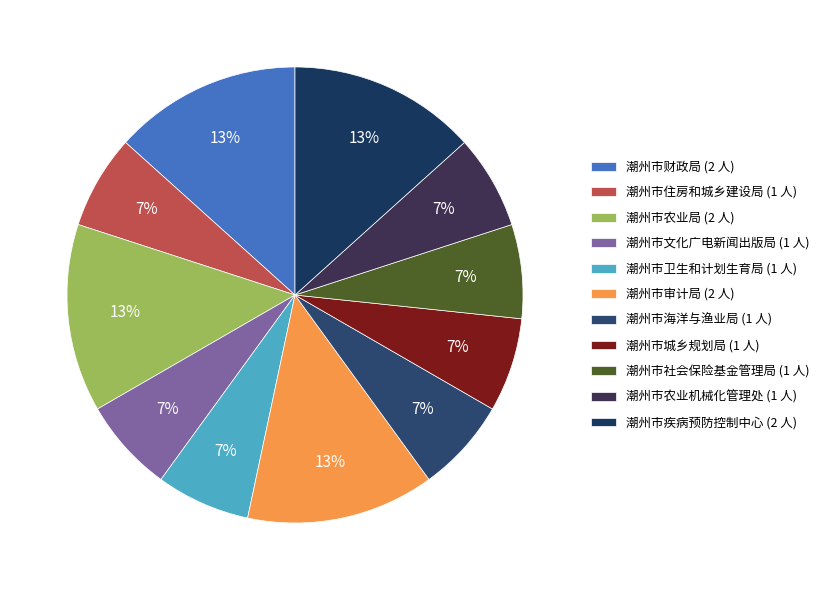

What percentage is the 潮州市海洋与渔业局 slice, to the nearest percent?

7%